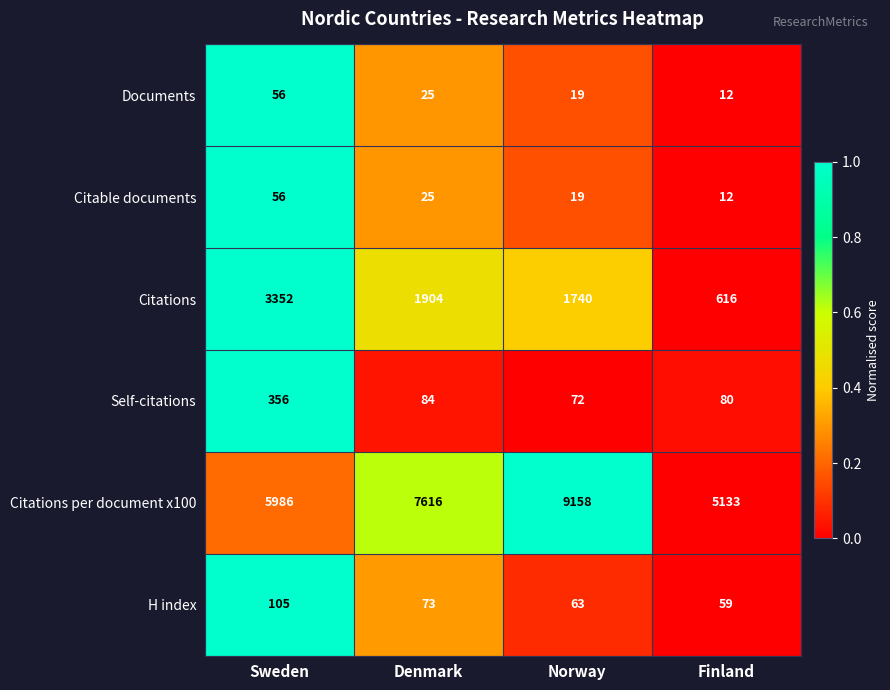

The value of Self-citations at Sweden is 561. True or false?

False